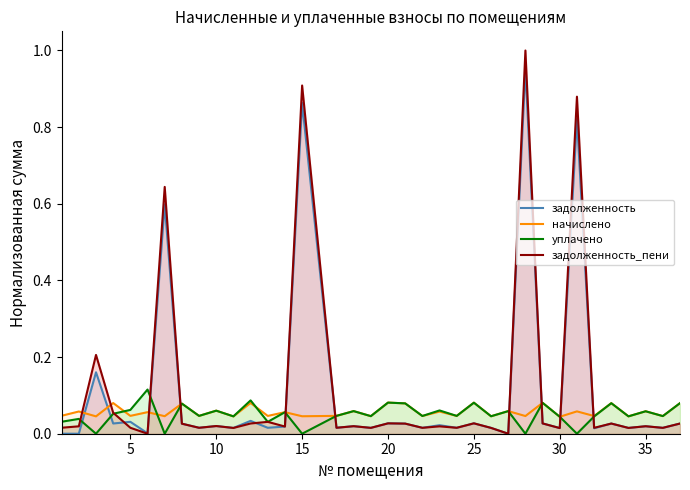

Which series has the largest range (max minus min)?

задолженность_пени